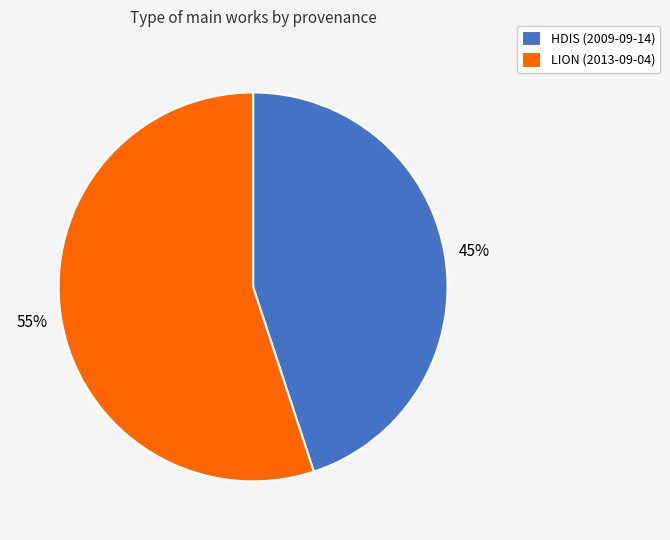

Which slice represents more than half of the pie?

LION (2013-09-04)